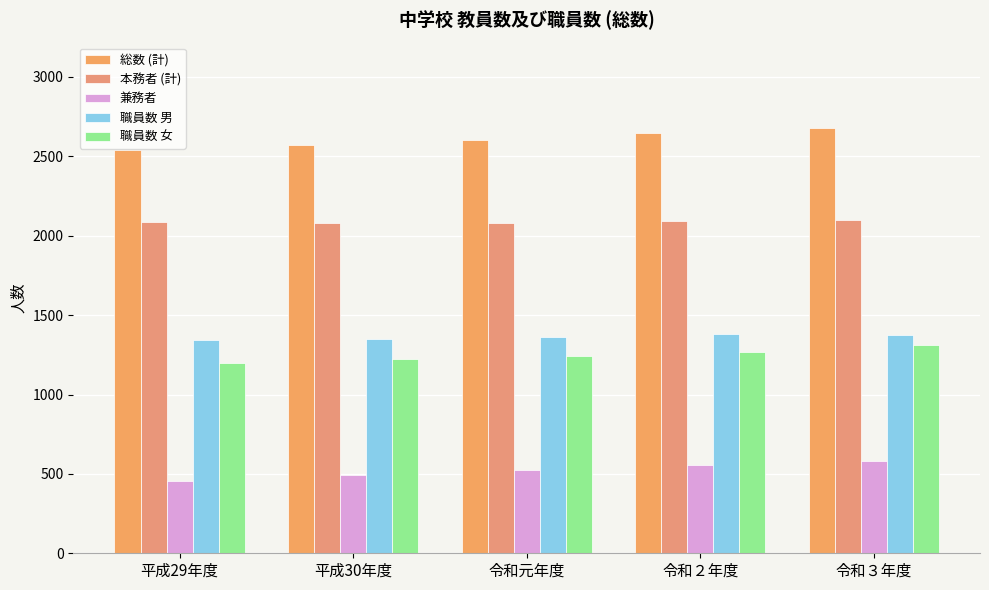

Which series has the largest total across all categories?

総数 (計)